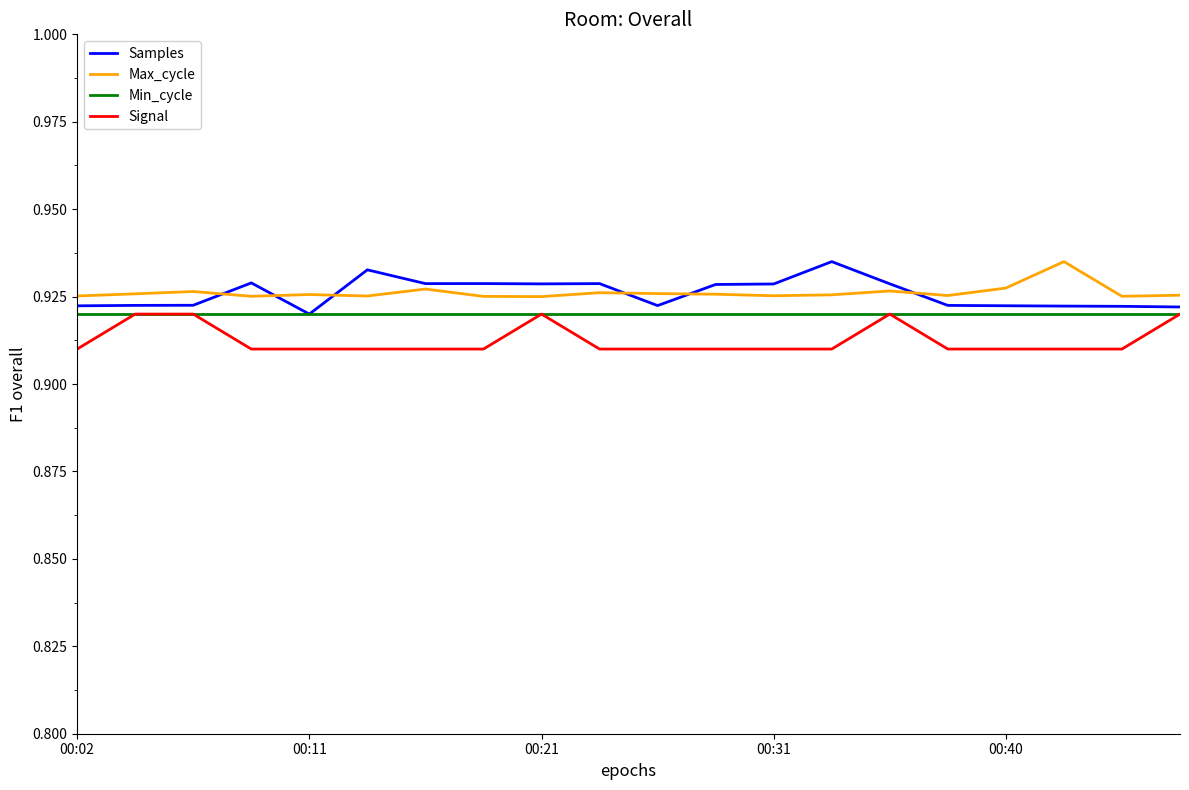

What is the sum of all Max_cycle values?

18.5